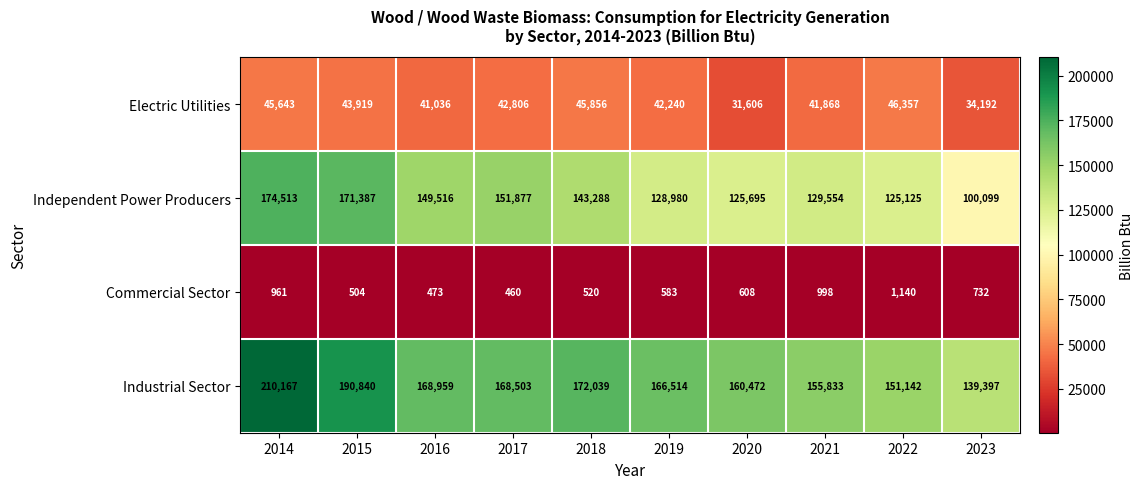

True or false: Independent Power Producers has a value of 258758 at 2017.

False